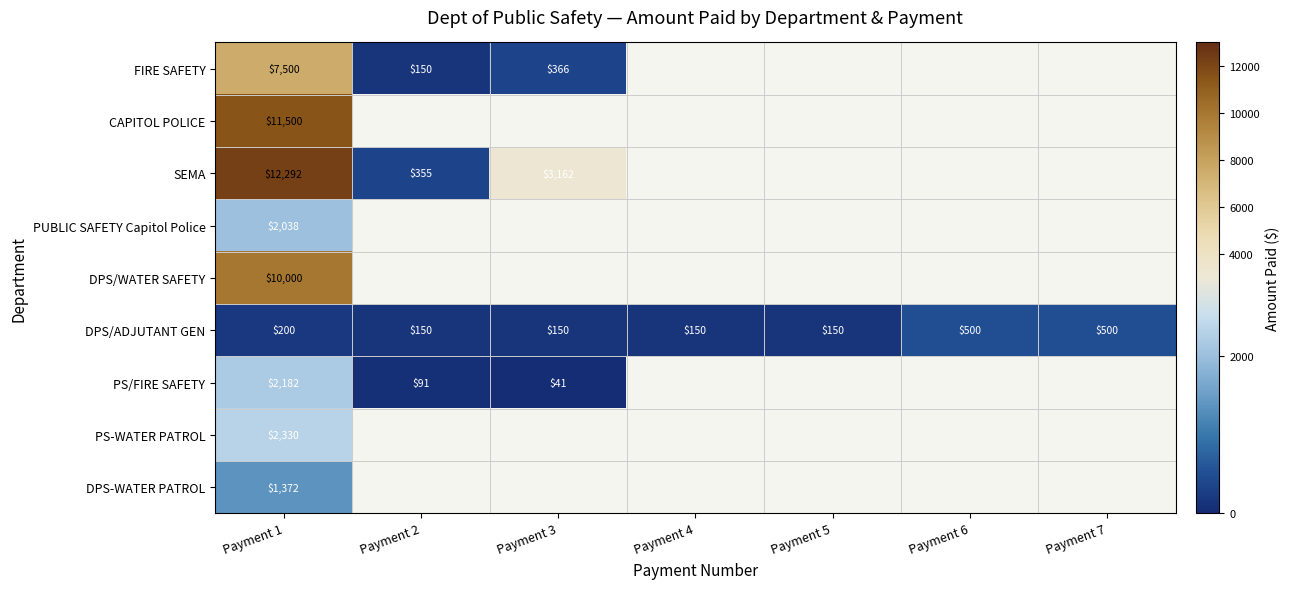

What is the sum of all DPS/ADJUTANT GEN values?

1800